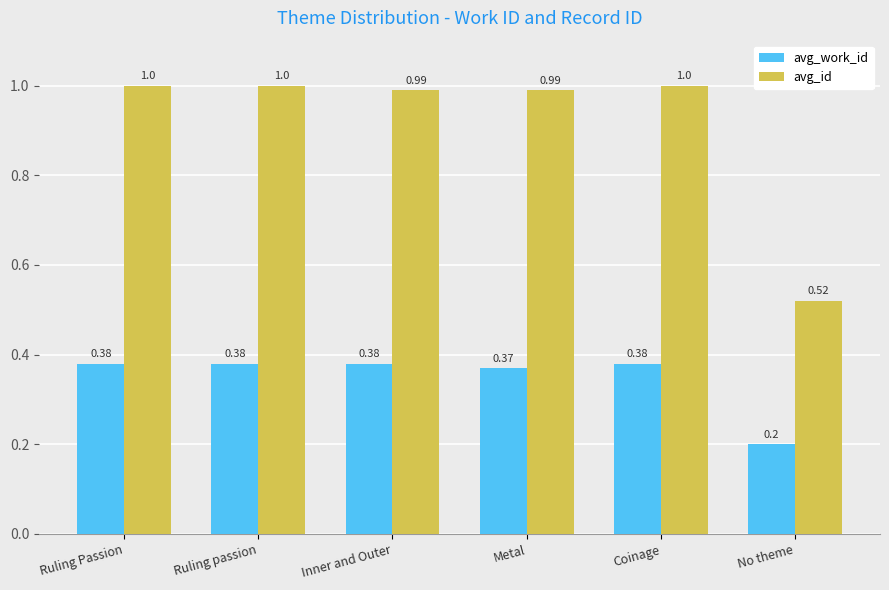

What is the minimum value for avg_work_id?

0.2